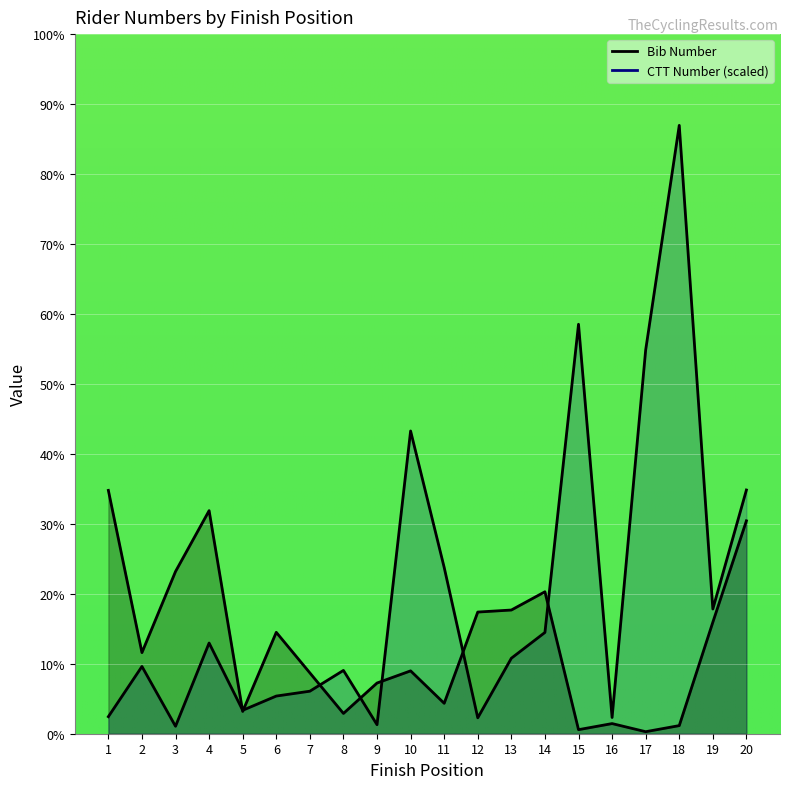

In CTT Number, how many points are higher than both neighbors (excluding endpoints)?

6